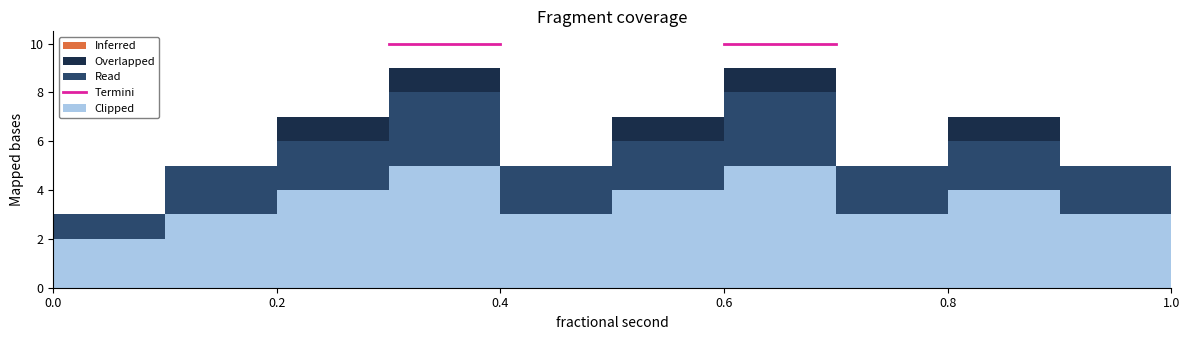

Reading left to right, transcribe this chart: for each stacked bar, give the range it covers on the x-axis and its total height. The values are not printed on the chart, so give them approximately, as read against the axis.

0.0 to 0.1: 3
0.1 to 0.2: 5
0.2 to 0.3: 7
0.3 to 0.4: 9
0.4 to 0.5: 5
0.5 to 0.6: 7
0.6 to 0.7: 9
0.7 to 0.8: 5
0.8 to 0.9: 7
0.9 to 1.0: 5